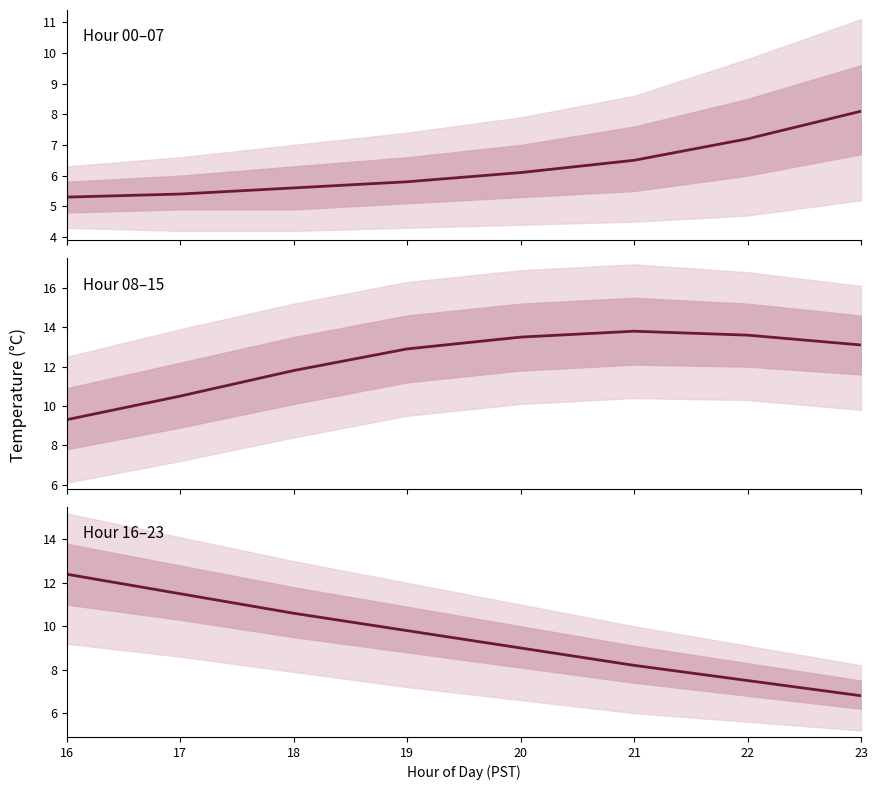

What is the change in value from 21 to 22?

-0.7